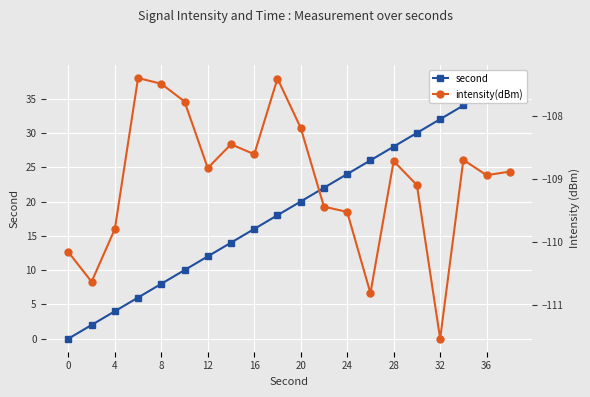

Is the value of intensity(dBm) at 4 greater than the value of second at 24?

No